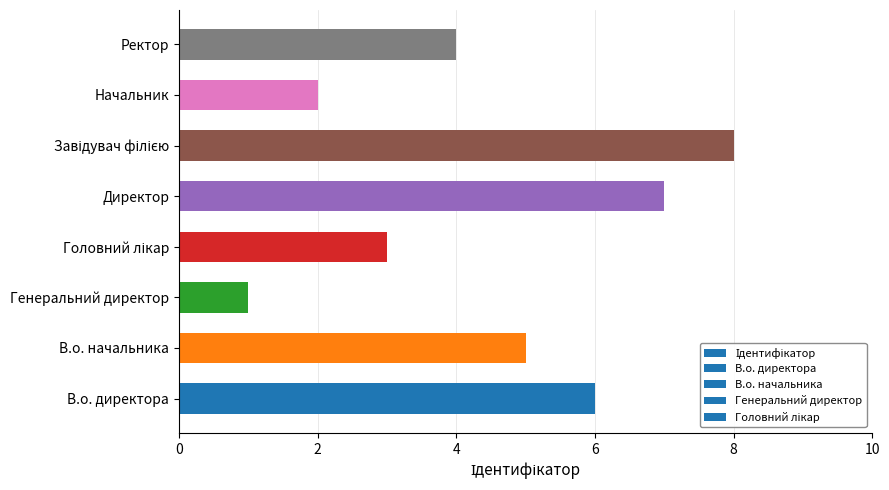

Which has a higher value, Генеральний директор or Ректор?

Ректор